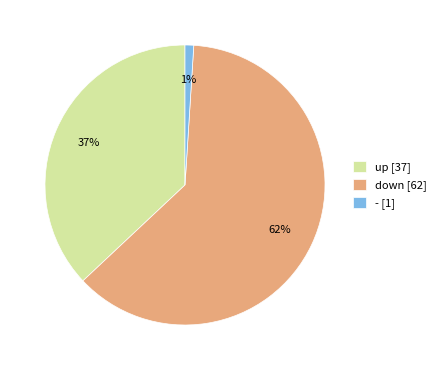

To the nearest percent, what is the difference between the largest and smallest slice percentages?

61%